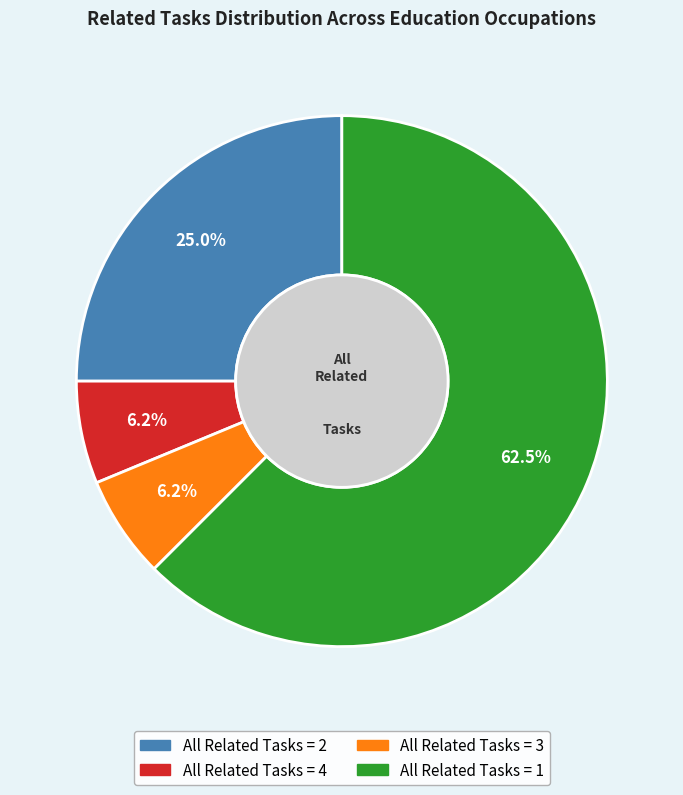

Is there a majority slice in this chart?

Yes